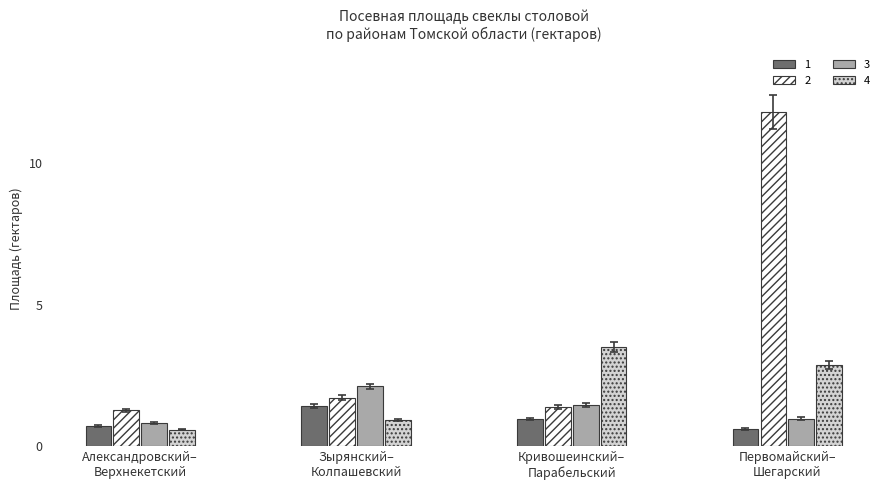

Reading left to right, transcribe all the data shown in this chart.

1: 0.7	1.4	1.0	0.6
2: 1.3	1.7	1.4	11.8
3: 0.8	2.1	1.5	1.0
4: 0.6	0.9	3.5	2.9